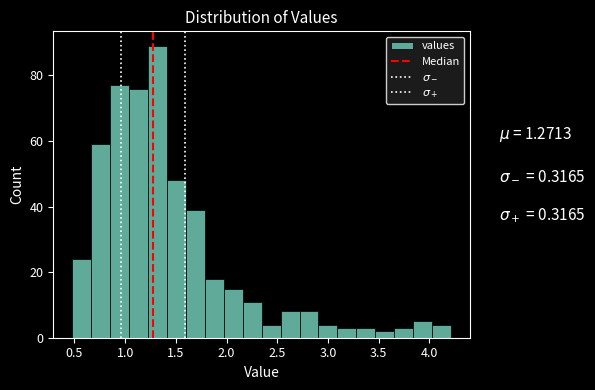

Around what value on the x-axis is the tallest bar? Give the approximate position of its centre, as read against the axis.

1.30